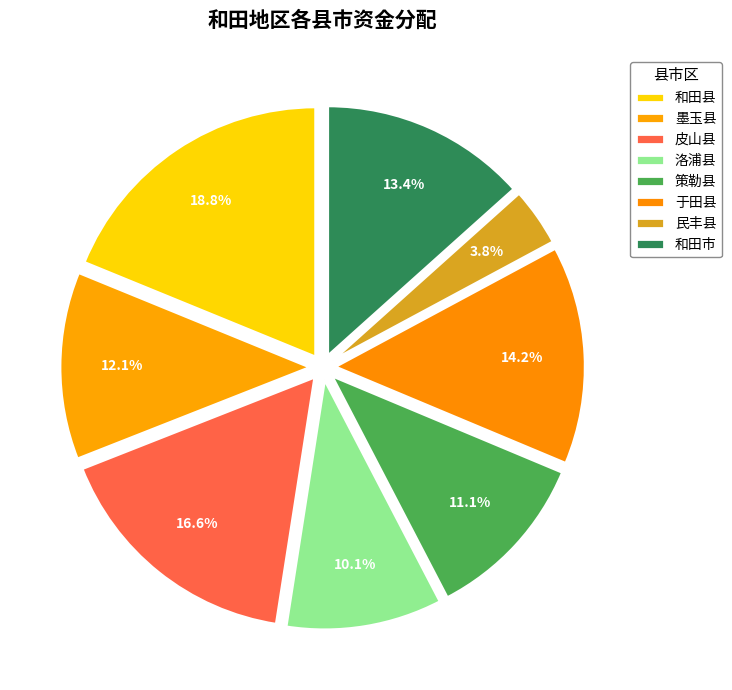

How many slices are in this pie chart?

8